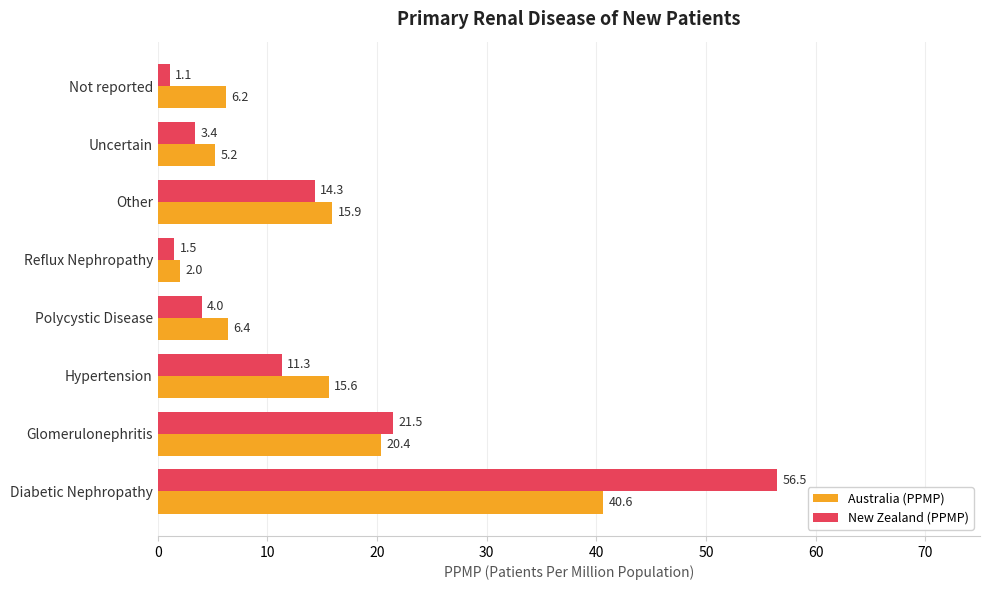

What is the sum of the New Zealand (PPMP) values at Diabetic Nephropathy and Polycystic Disease?

60.5